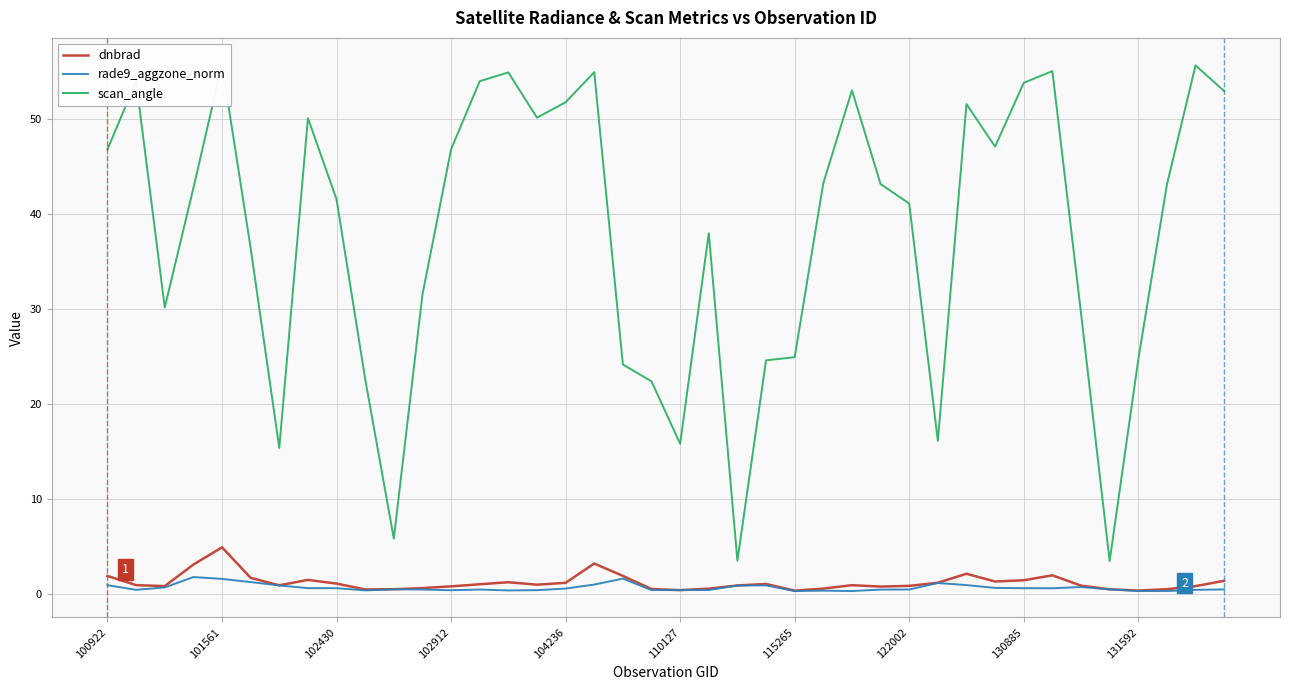

What is the approximate value of dnbrad at 10?

0.5